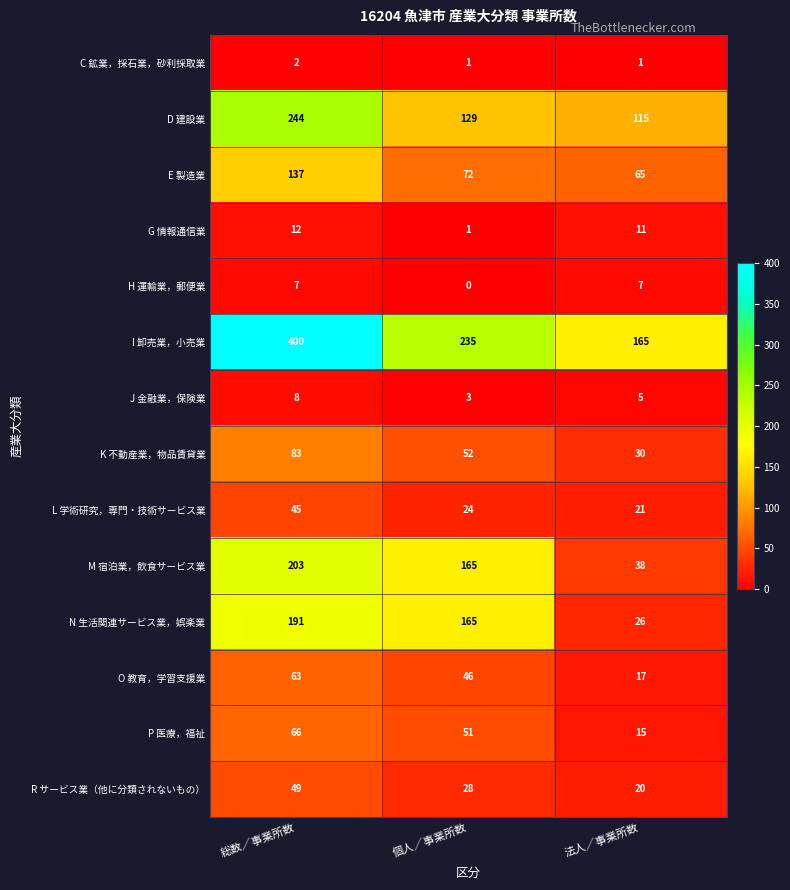

Which category has the lowest value across all series?

個人／事業所数